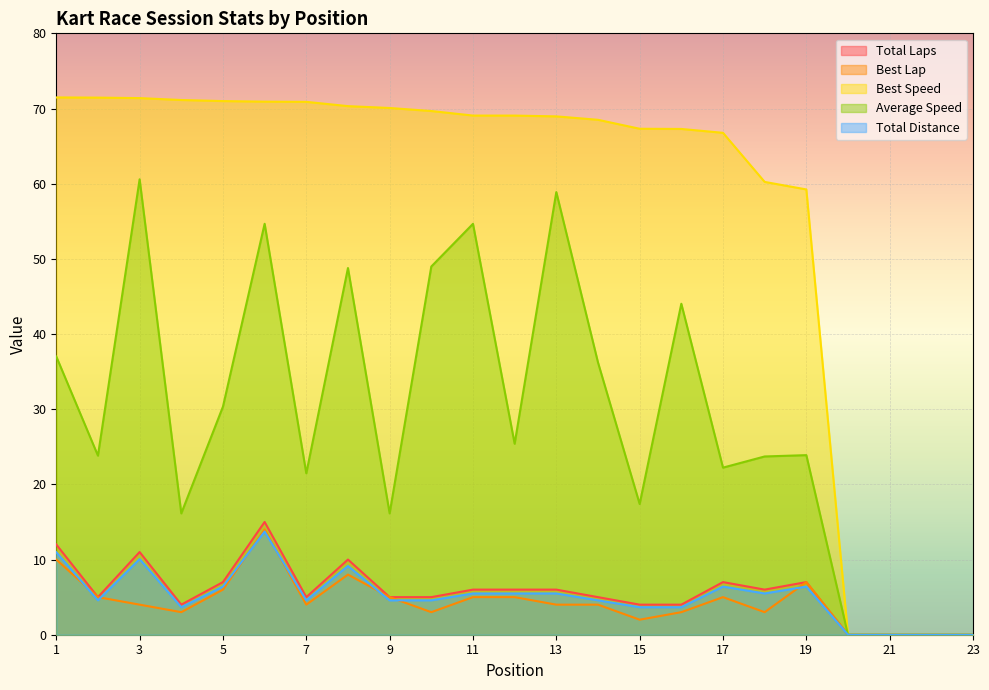

At which label does Total Laps first exceed 5?

1